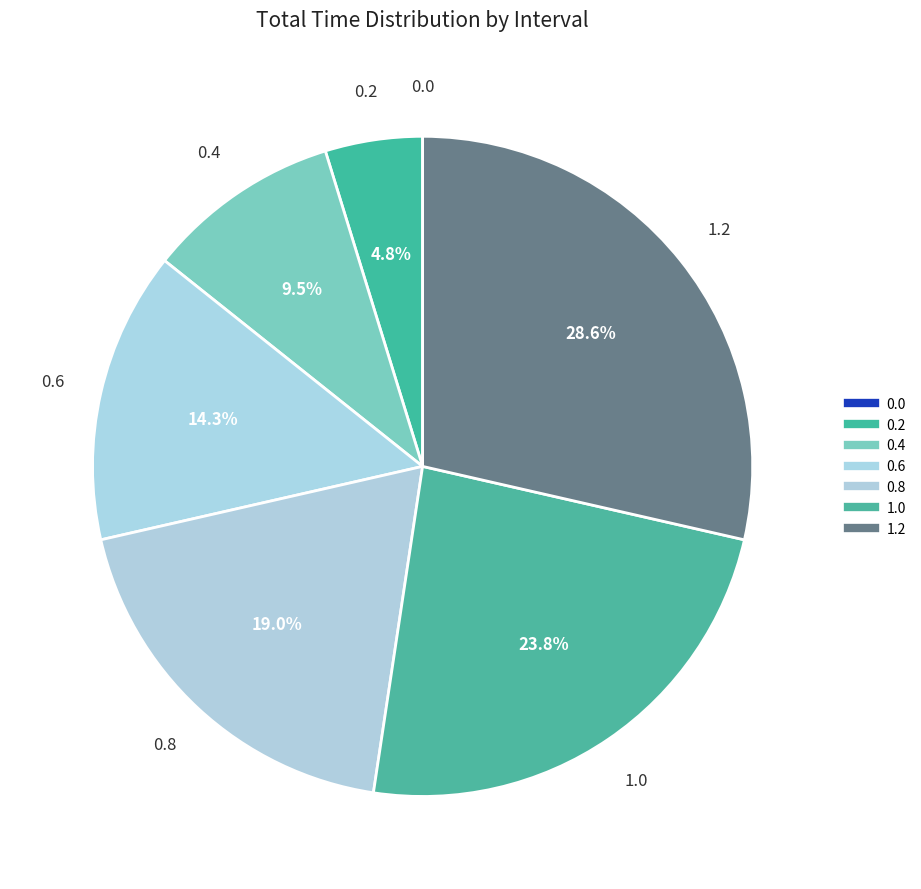

Between 0.0 and 0.6, which is larger?

0.6